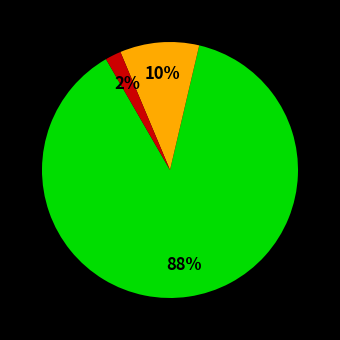

Is there a majority slice in this chart?

Yes